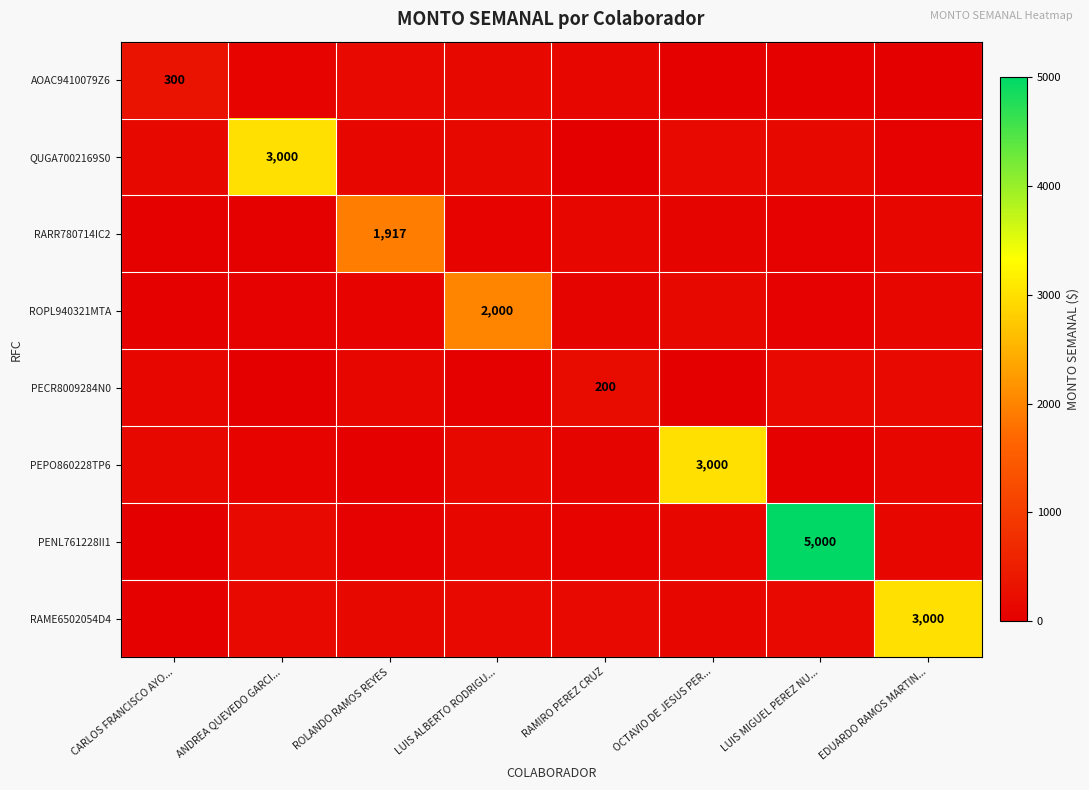

What is the spread (max minus min) of values at EDUARDO RAMOS MARTIN...?

2988.4